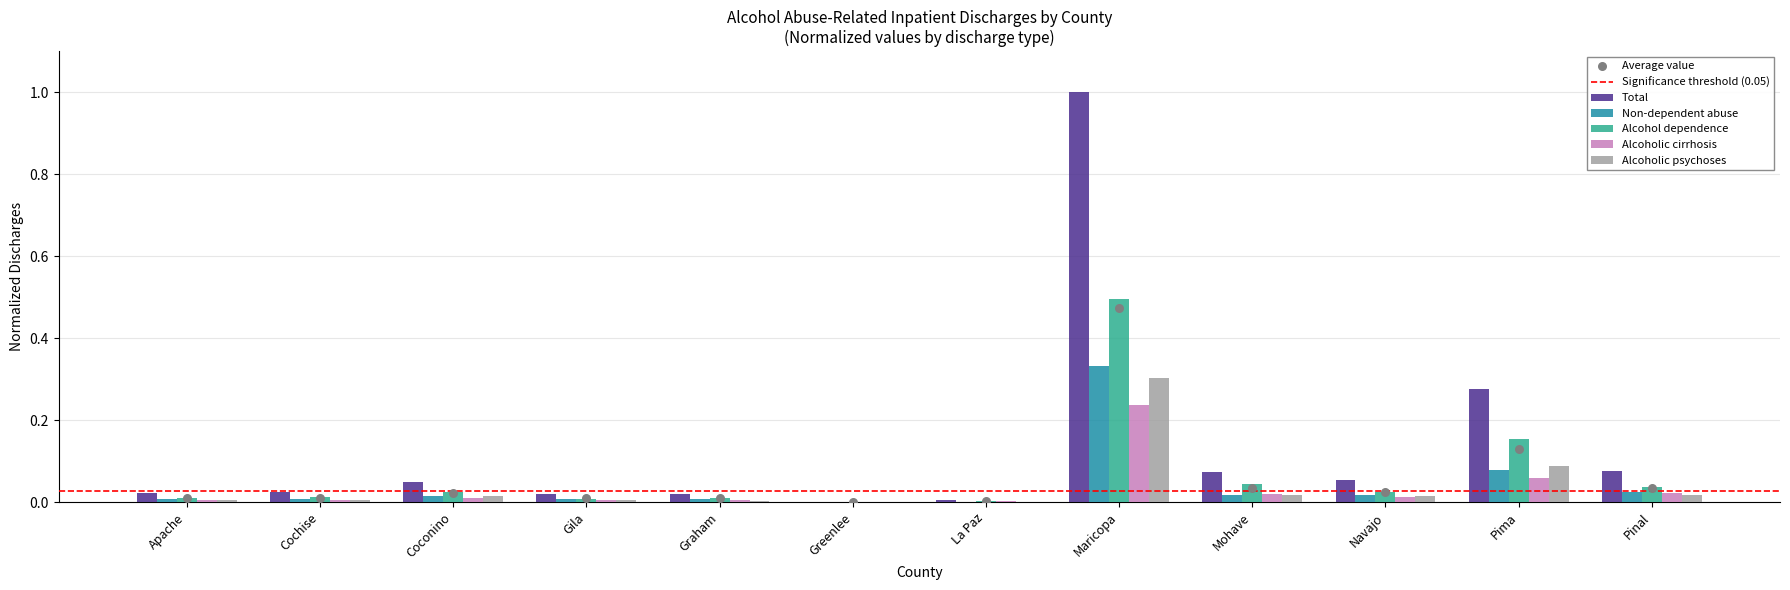

At how many categories does at least one series exceed 0?

12